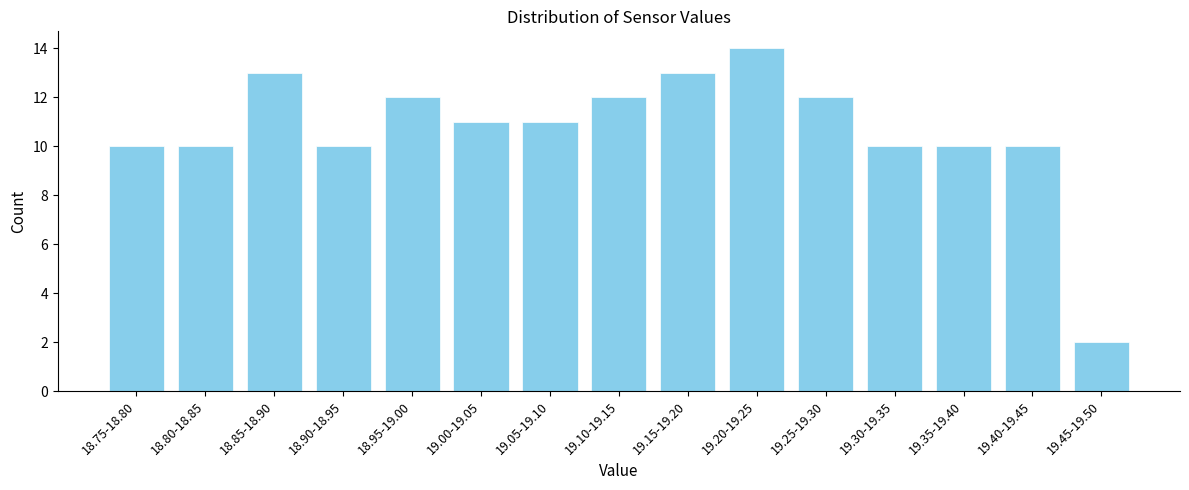

Reading left to right, extract all data points from this chart.

10	10	13	10	12	11	11	12	13	14	12	10	10	10	2